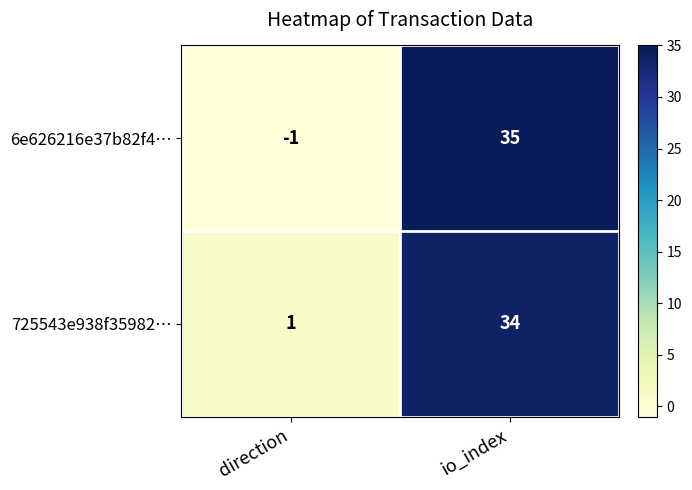

Which series has the widest spread of values?

6e626216e37b82f4…